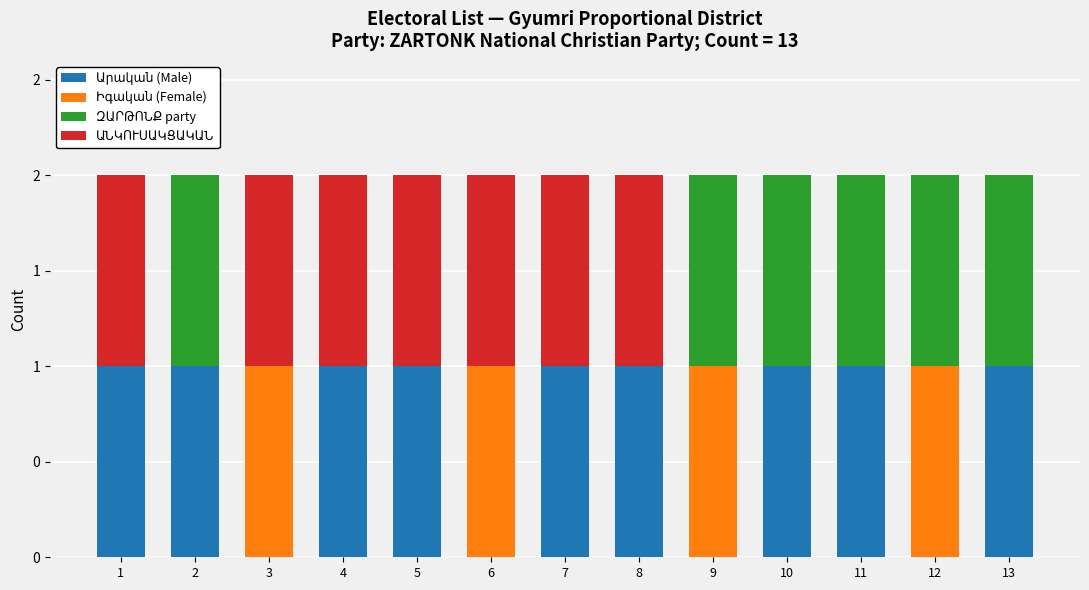

Rank the series by their average value, from highest to lowest.

Արական (Male), ԱՆԿՈՒՍԱԿՑԱԿԱՆ, ԶԱՐԹՈՆՔ party, Իգական (Female)